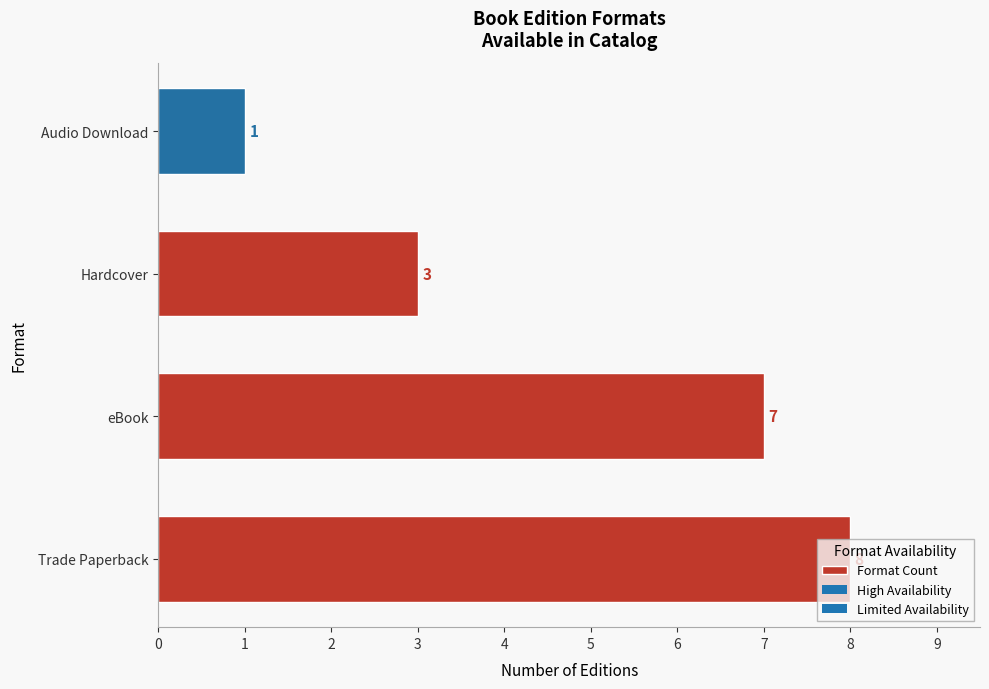

How many values are between 3 and 8?

3